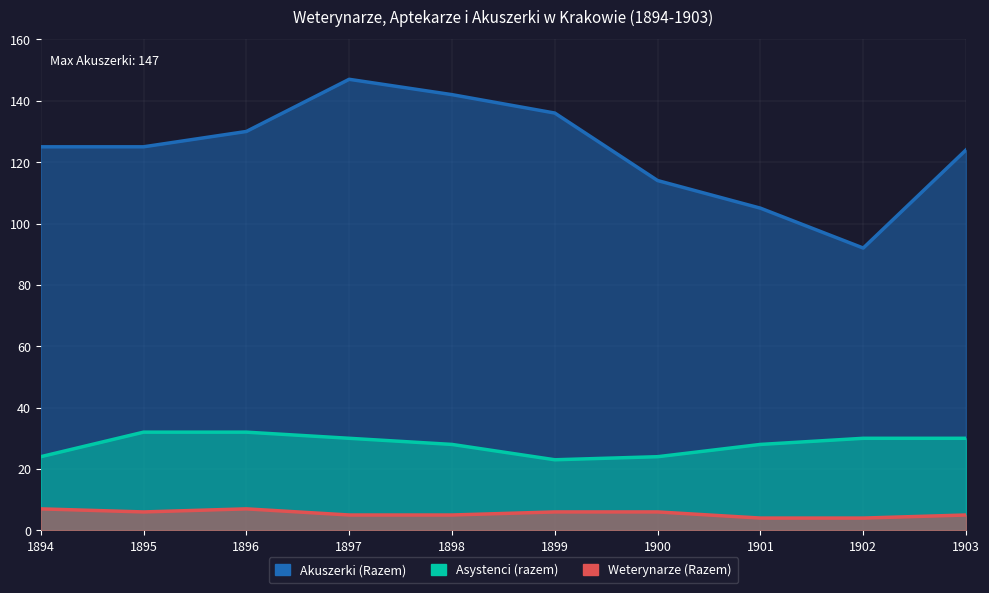

Which series has the largest total across all categories?

Akuszerki (Razem)